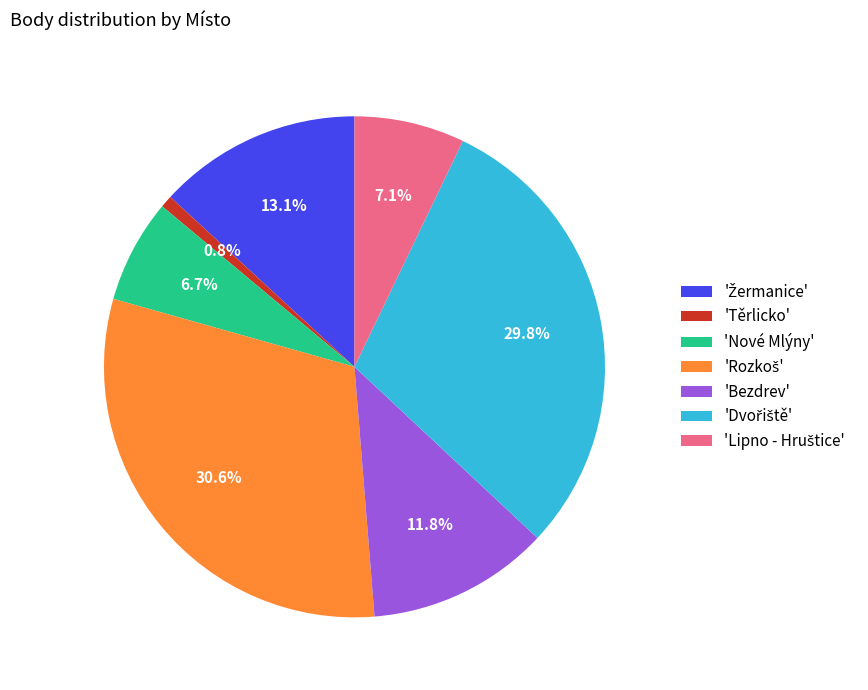

Count the number of slices in the pie.

7